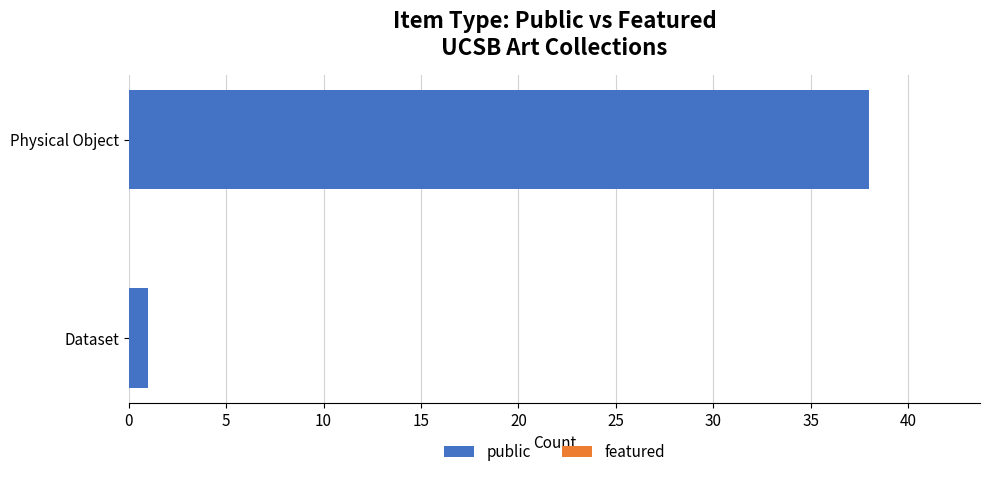

What is the change in value from Dataset to Physical Object?

+37